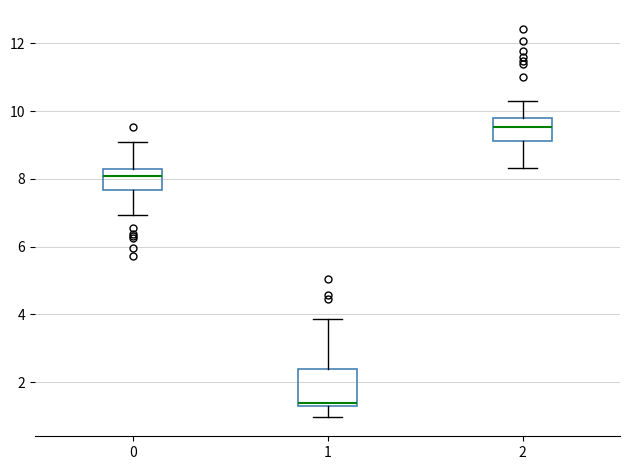

Where does the upper whisker of the box at x = 0 end on the y-axis? The values are not printed on the chart, so give them approximately, as read against the axis.

9.0